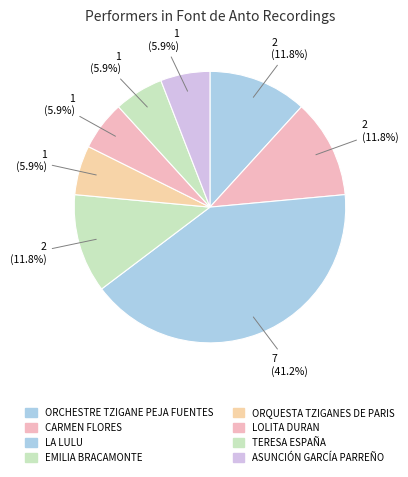

To the nearest percent, what is the combined percentage of LOLITA DURAN and LA LULU?

47%